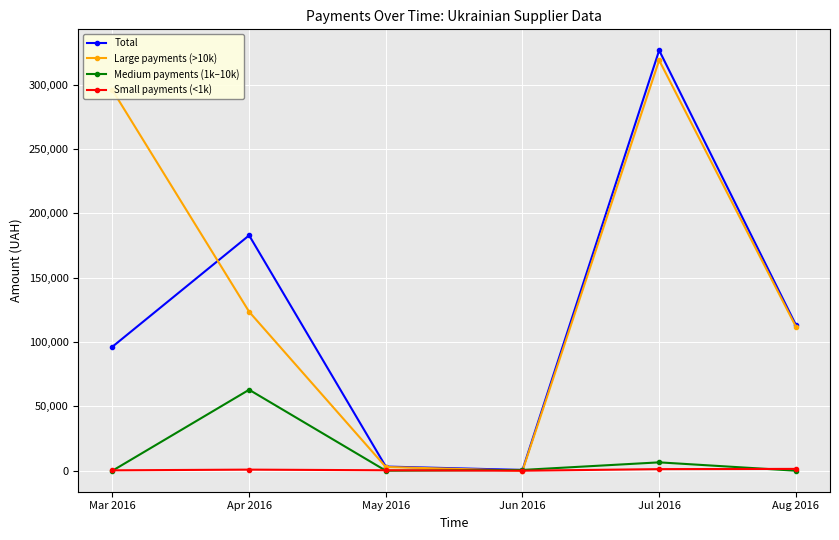

What position from the right is Mar 2016?

6